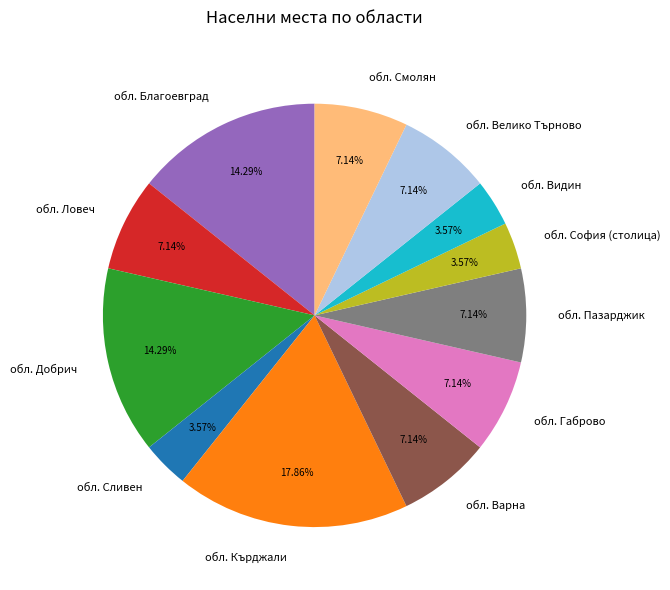

Which has a higher value, обл. Кърджали or обл. Сливен?

обл. Кърджали